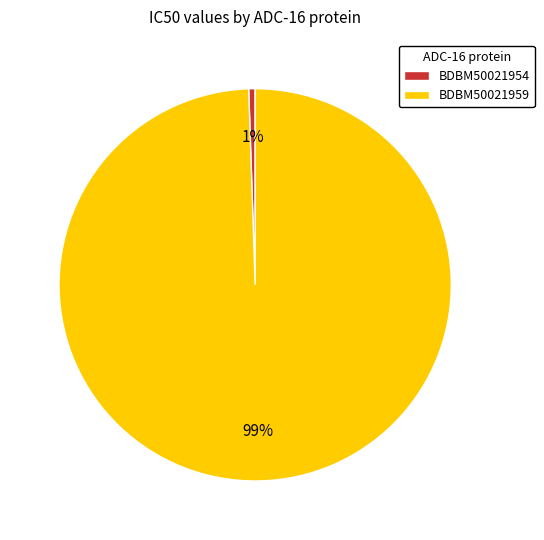

Does any single category account for the majority?

Yes